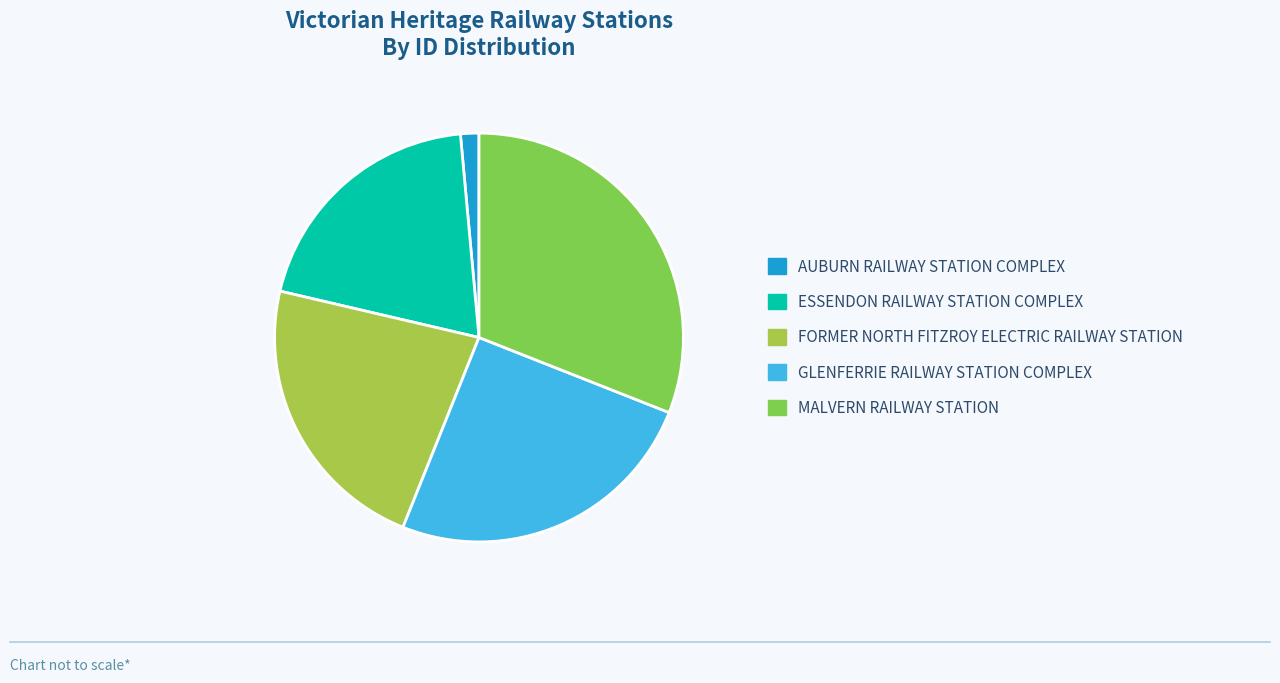

How many slices are in this pie chart?

5